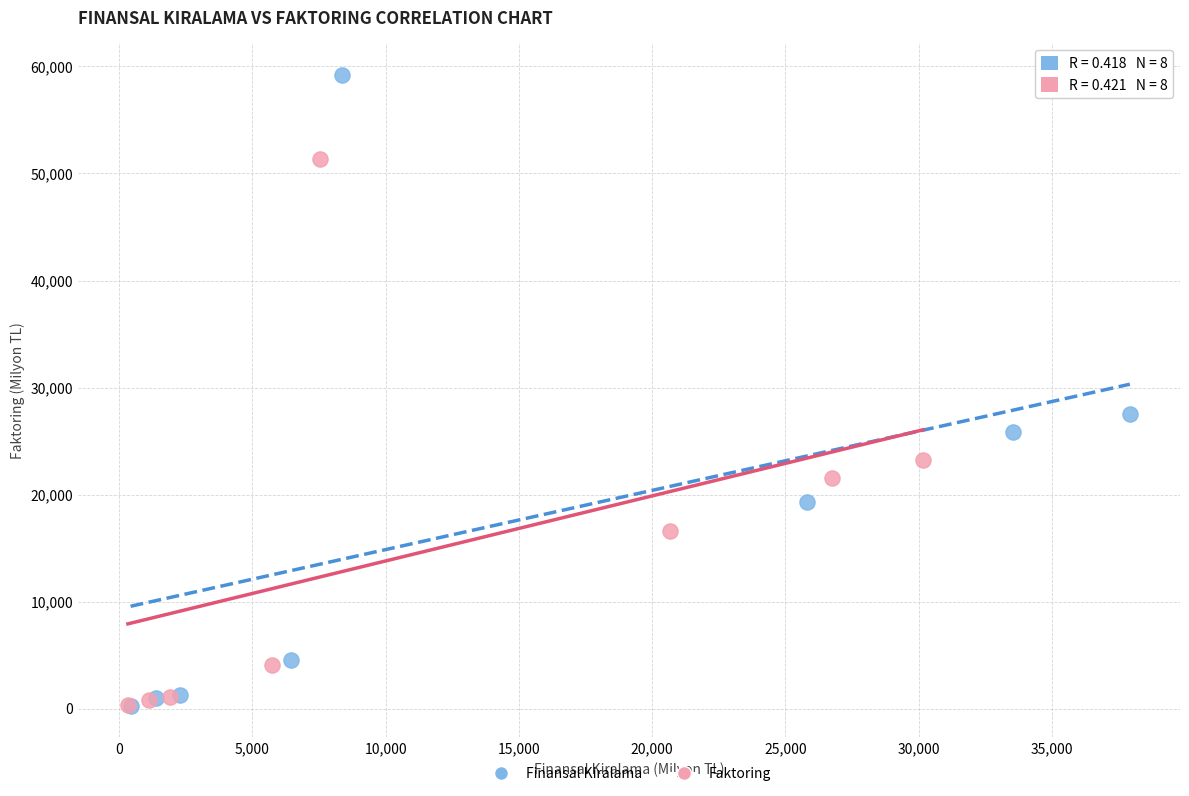

Which series contains the highest Y value?

Finansal Kiralama